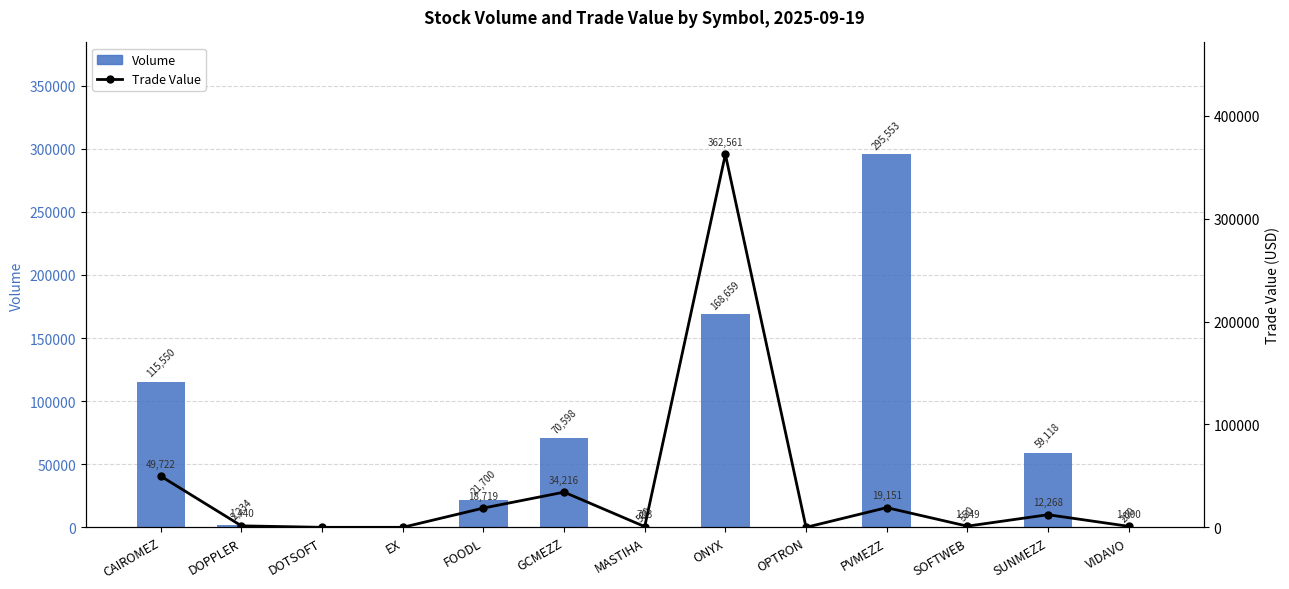

What is the difference between the Trade Value values at EX and MASTIHA?

703.0